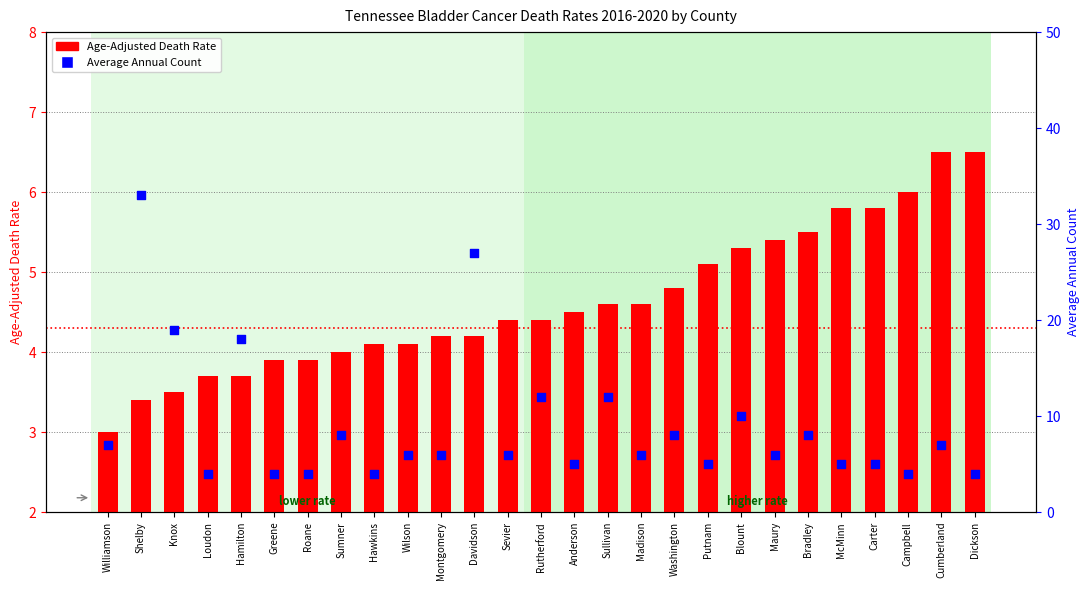

Which series reaches the minimum Y coordinate?

Age-Adjusted Death Rate